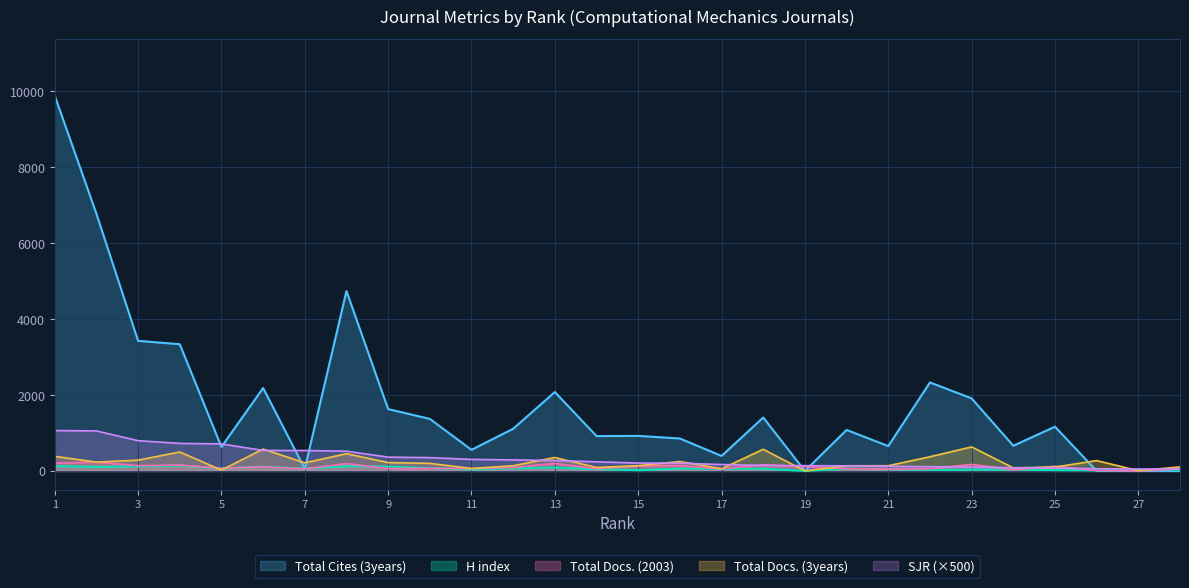

The value of Total Docs. (3years) at 3 is 284.0. True or false?

True